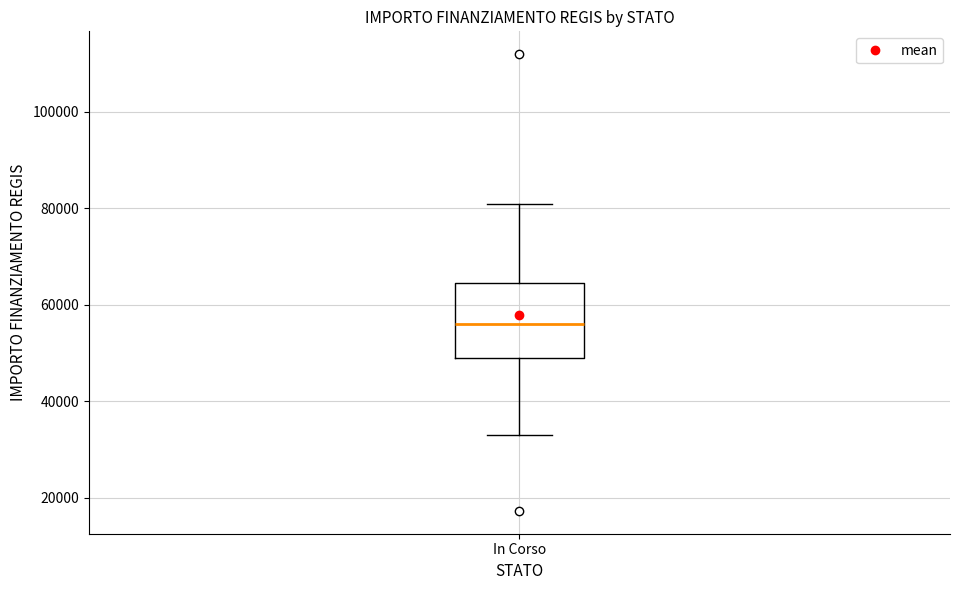

Read this box plot against the y-axis: the position of the median line, the range covered by the box, and the ends of both whiskers. The values are not printed on the chart, so give them approximately, as read against the axis.

median 56000, box 50000 to 64000, whiskers 32000 to 80000